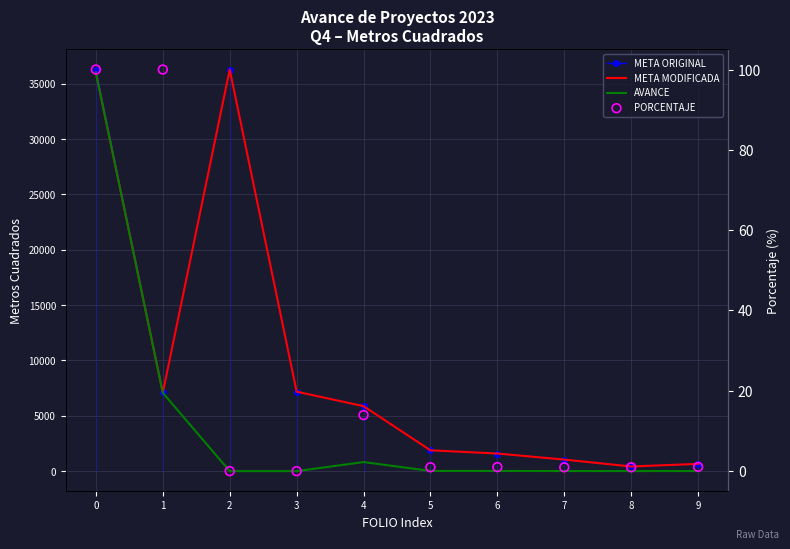

Which series reaches the minimum Y coordinate?

AVANCE